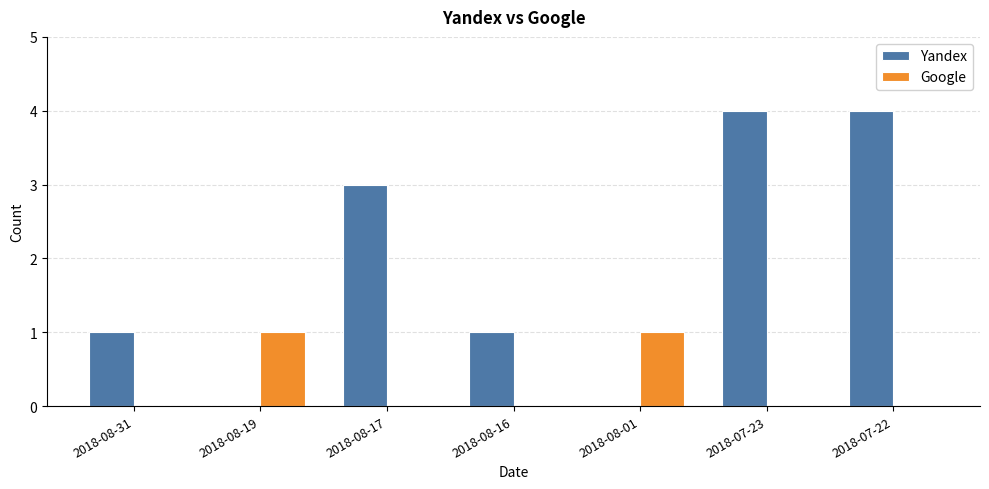

Count the number of data series in this chart.

2